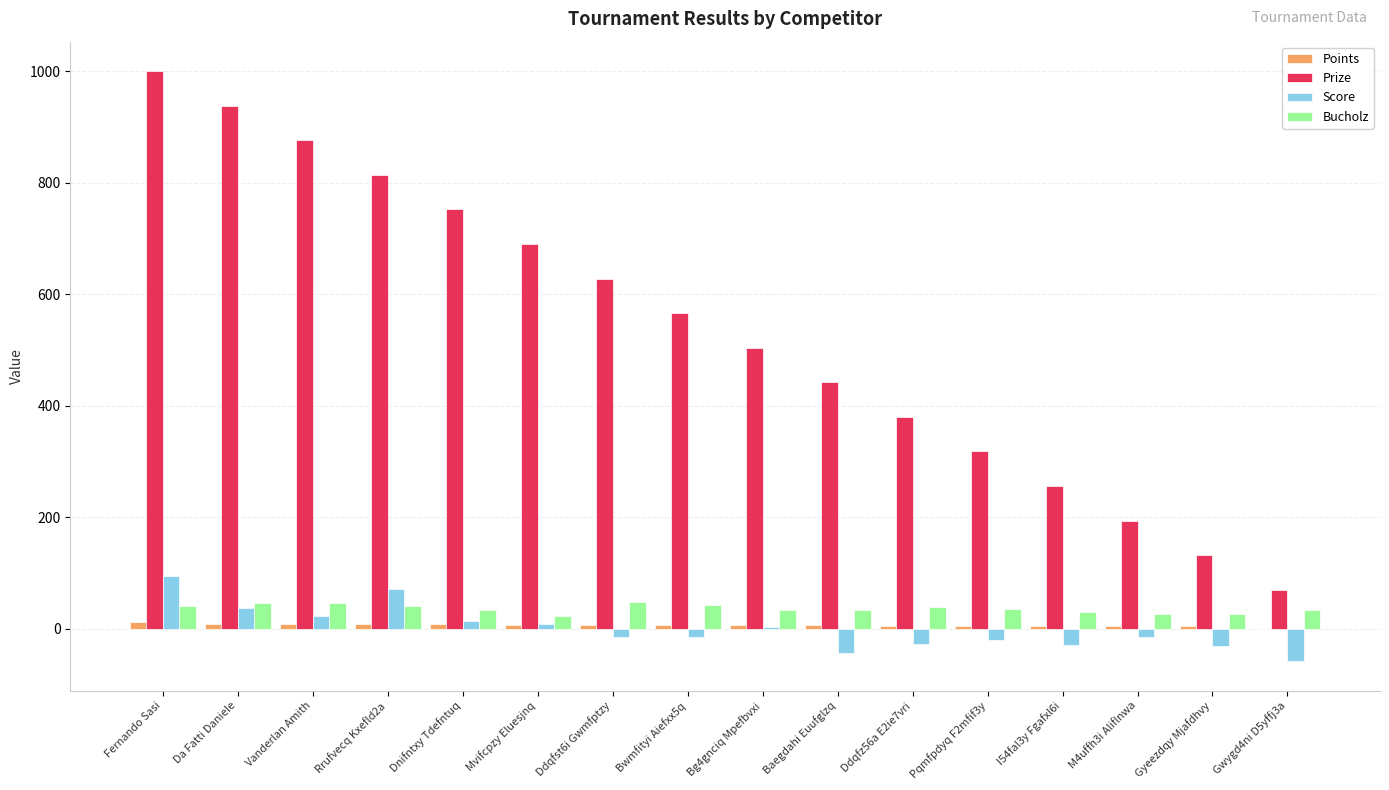

True or false: Bucholz has a value of 26 at Gyeezdqy Mjafdhvy.

True